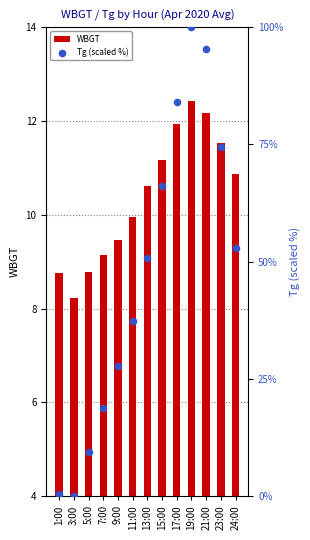

What is the total value across all series at 15:00?

77.3